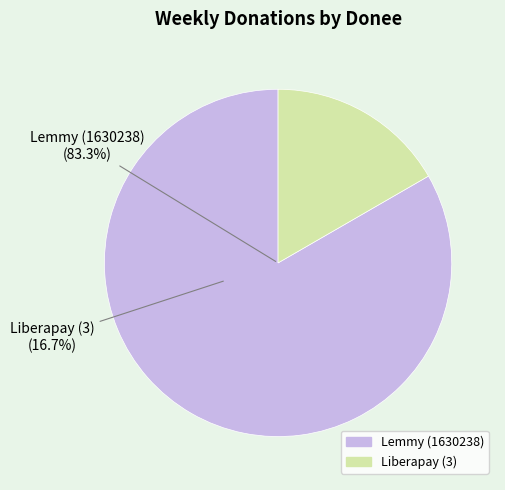

How many segments does this pie chart have?

2